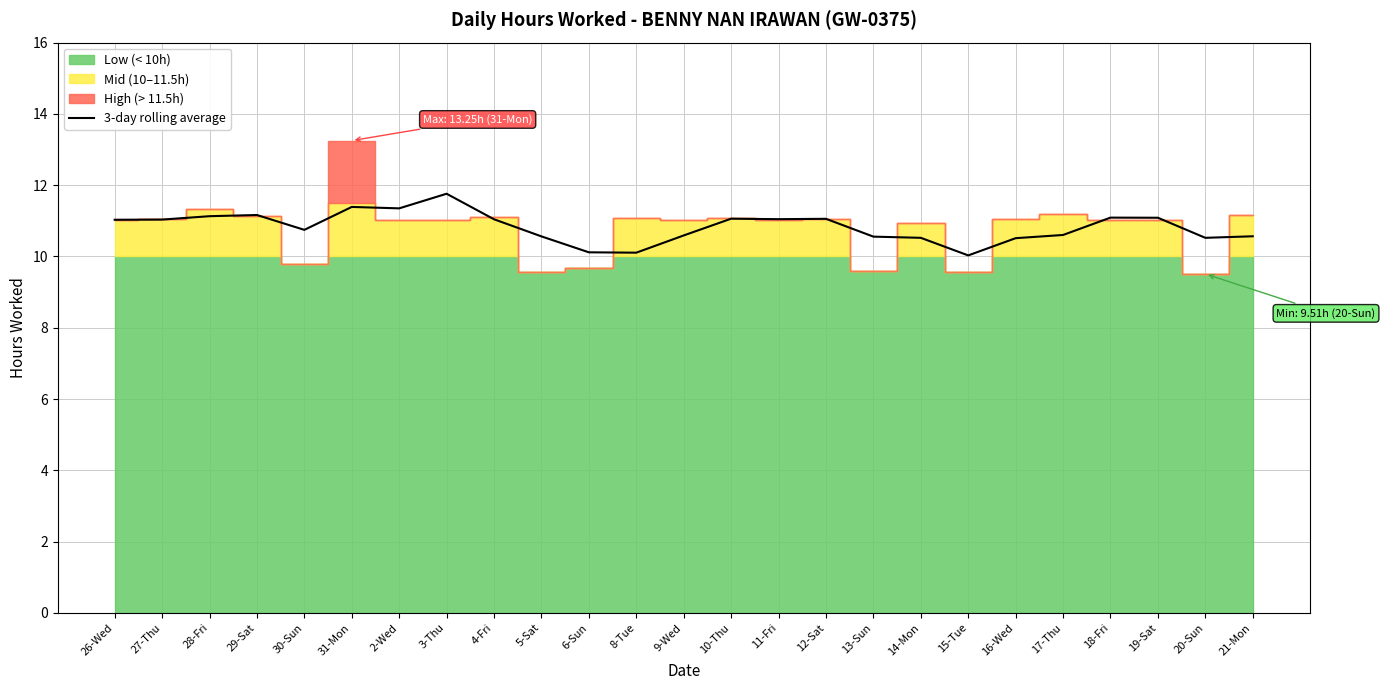

What is the change in value from 3-Thu to 17-Thu?

-1.2